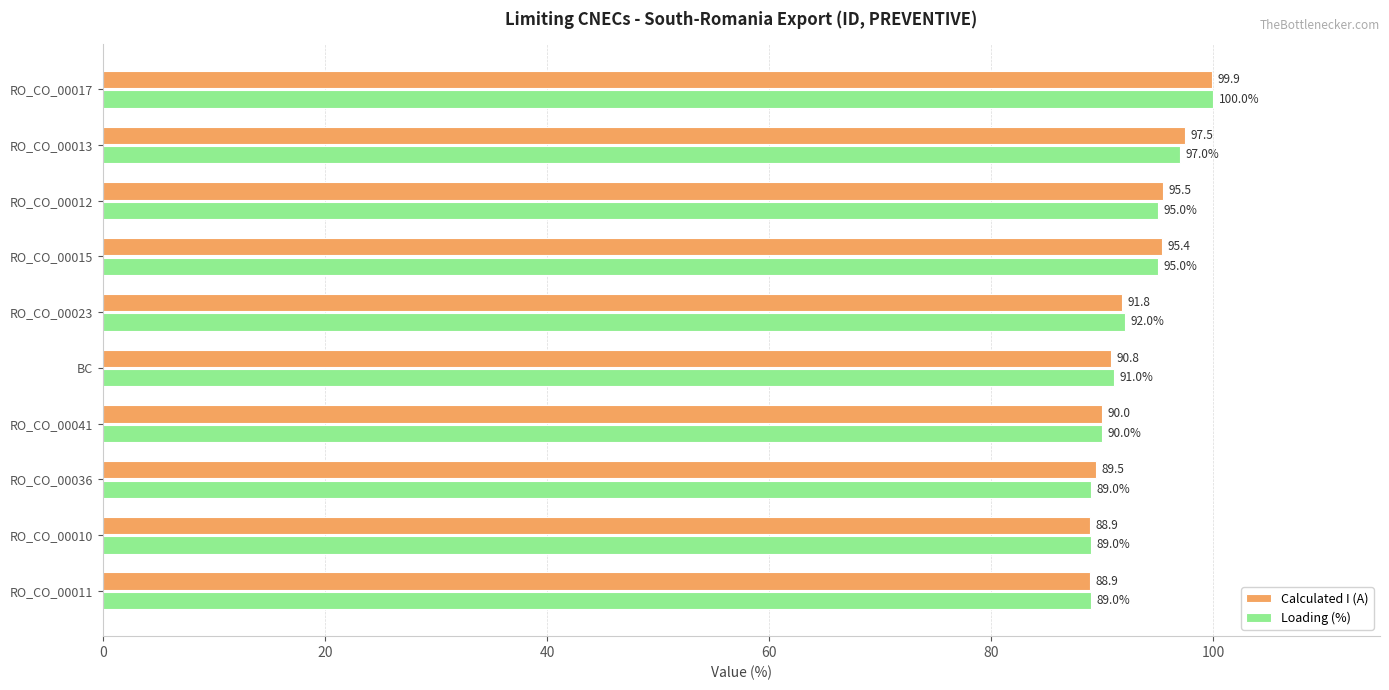

Is the value of Calculated I (A) at RO_CO_00013 greater than the value of Loading (%) at RO_CO_00017?

No